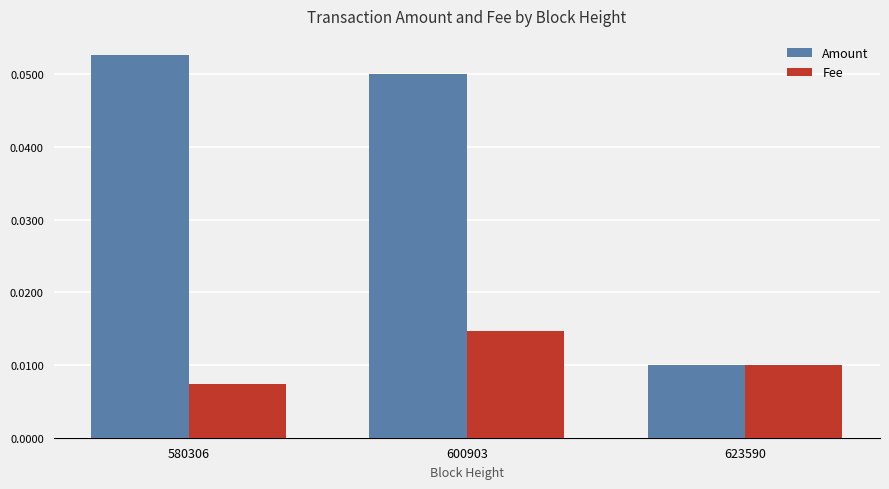

List the series in order of their overall mean, lowest first.

Fee, Amount